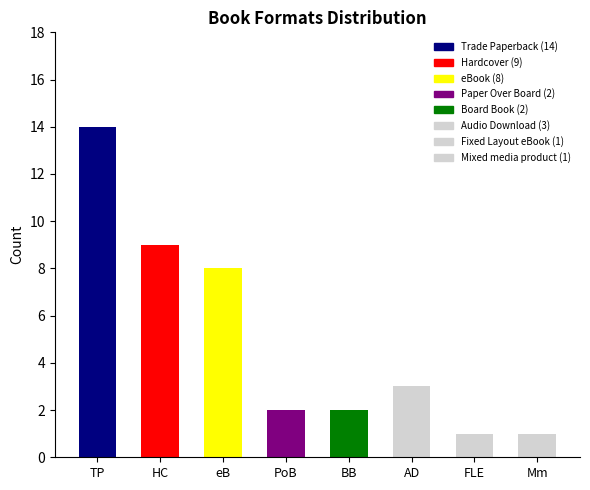

Is it true that the value at FLE is 1?

True